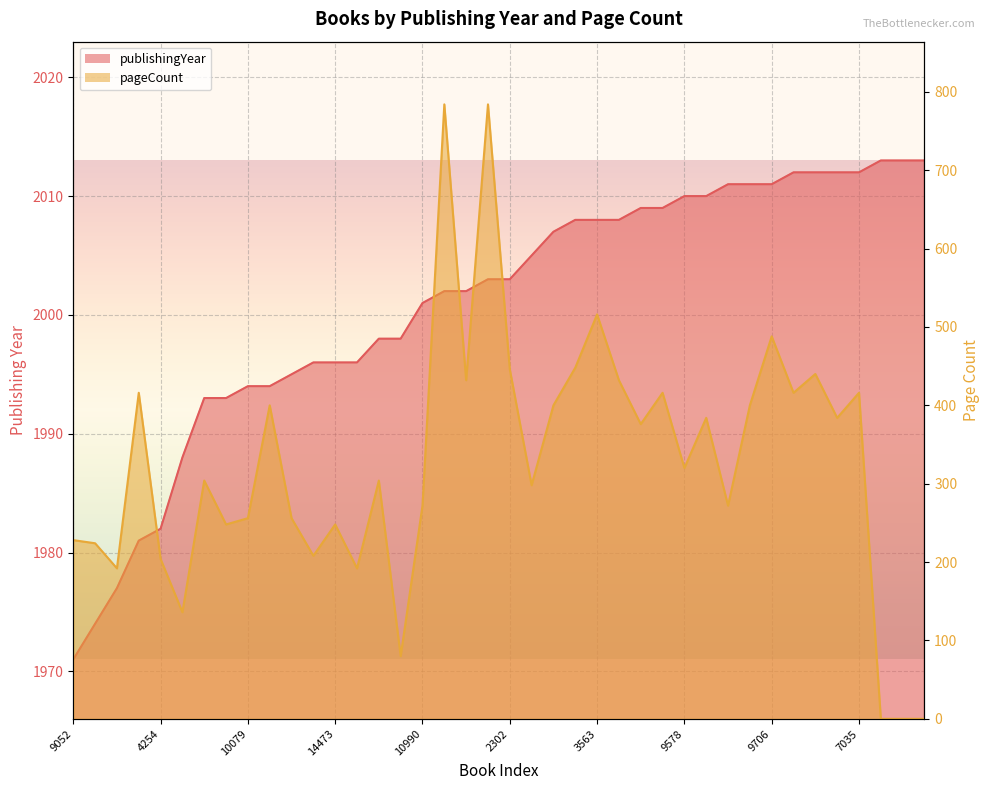

Which category has the highest value in the publishingYear series?

7037